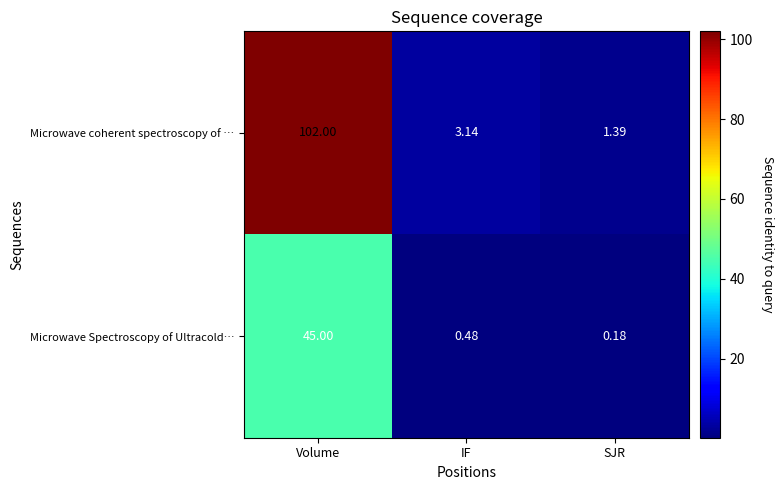

At which category is the sum across all series the highest?

Volume